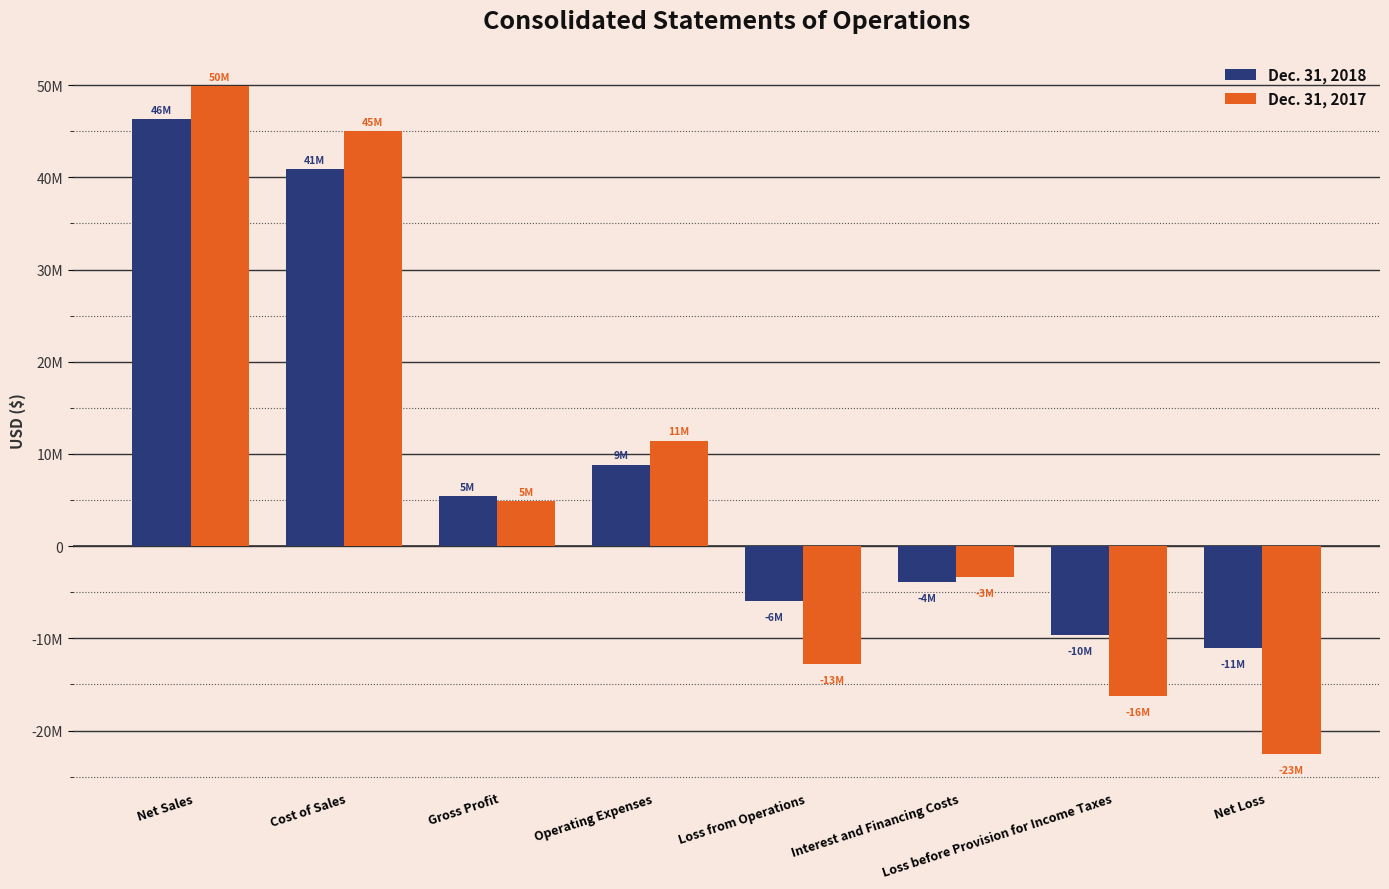

Are the bars horizontal?

No